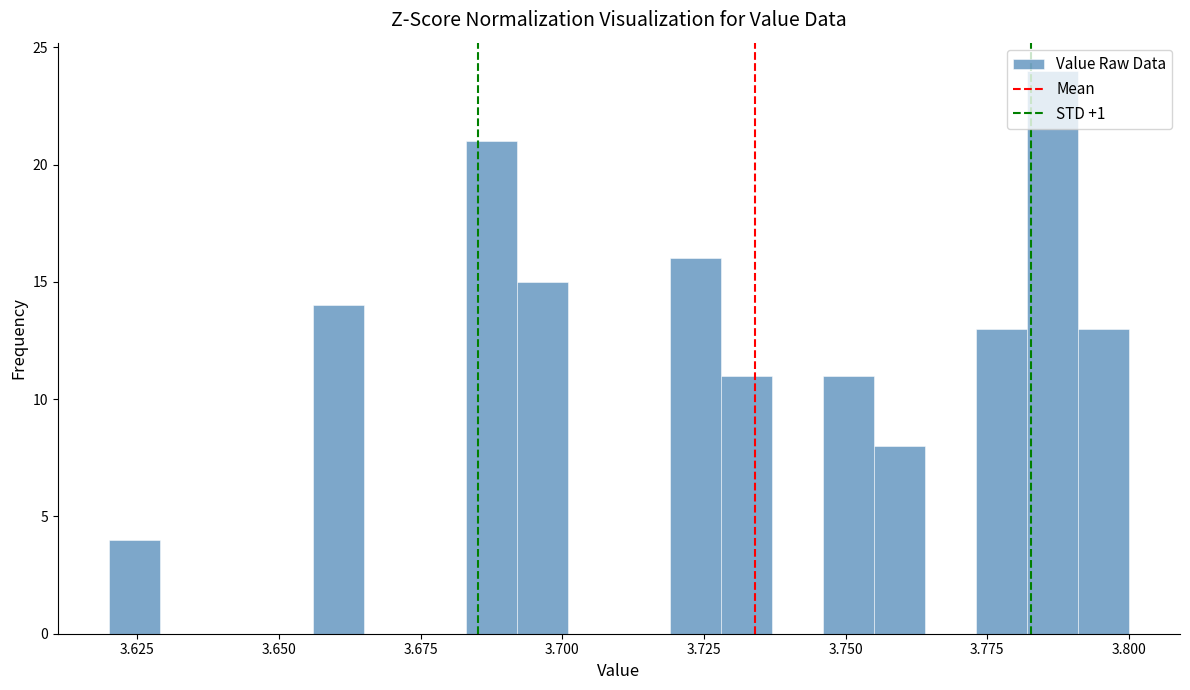

Around what value on the x-axis is the tallest bar? Give the approximate position of its centre, as read against the axis.

3.785